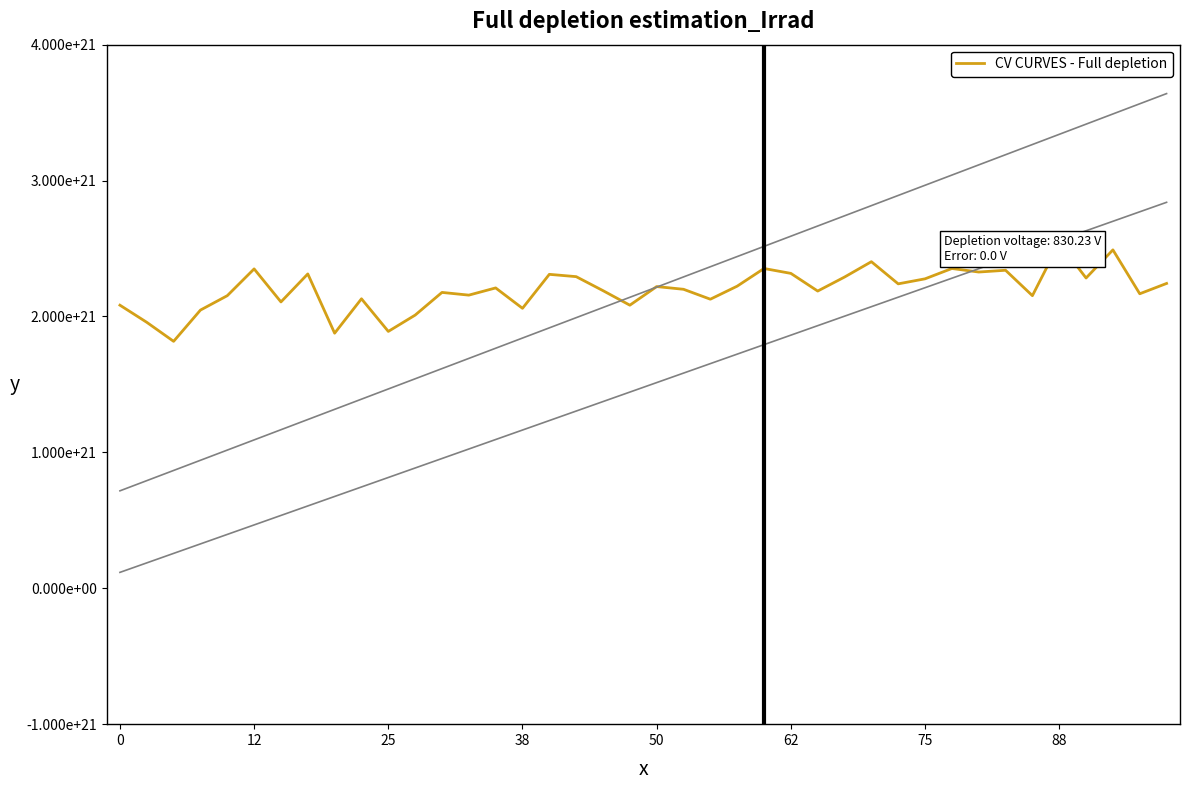

What is the sum of all values?

87946999999999995019264